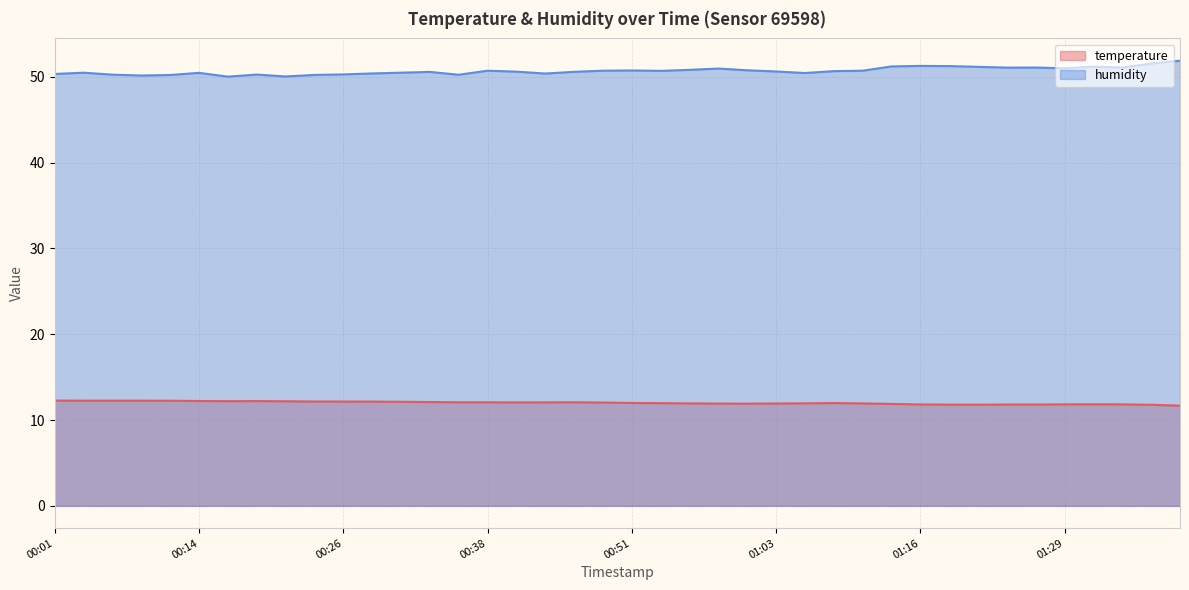

What is the average value of the temperature series?

12.0